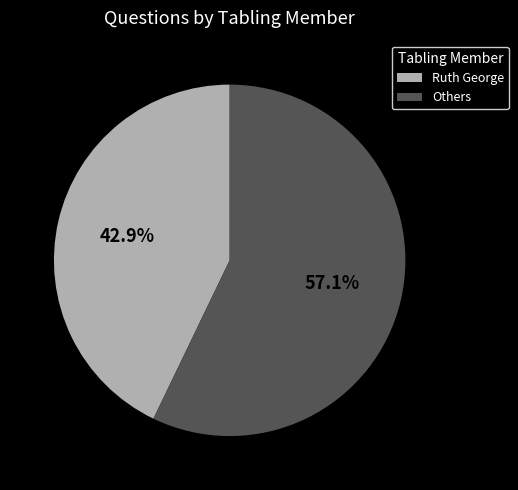

How much of the chart is everything except Ruth George?

57.1%